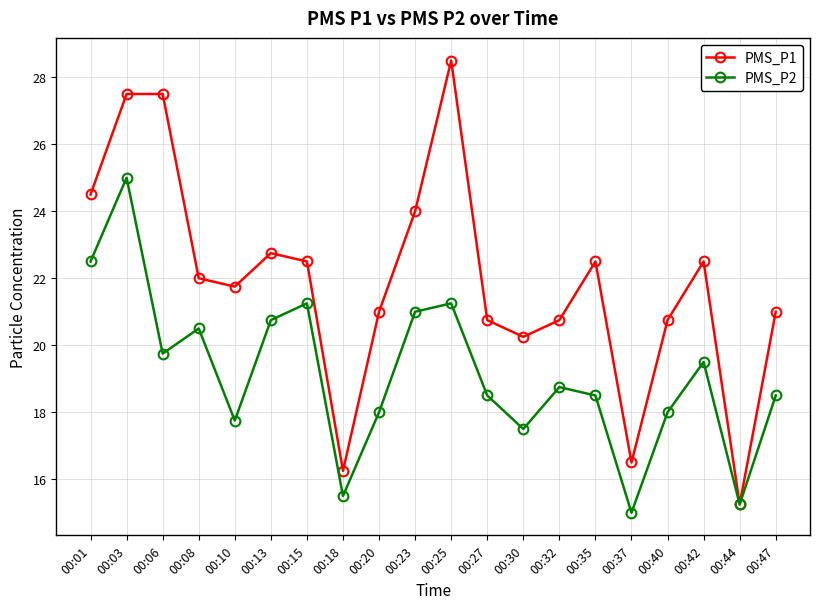

Is it true that PMS_P1 equals 39.0 at 00:15?

False